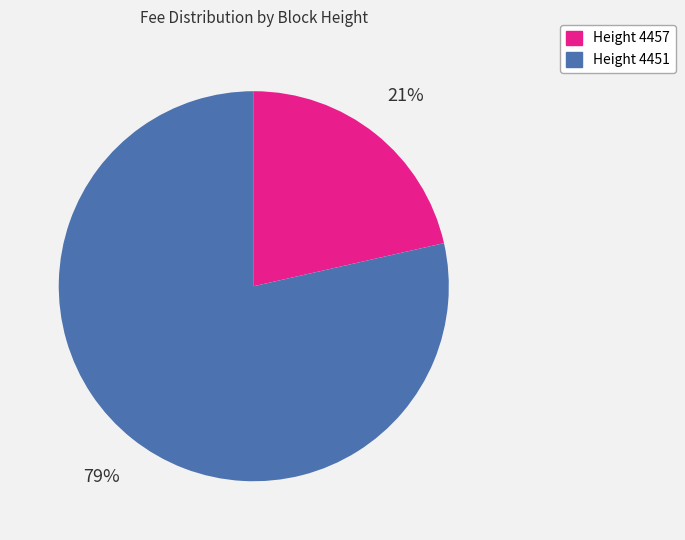

Is the sum of Height 4451 and Height 4457 greater than half?

Yes